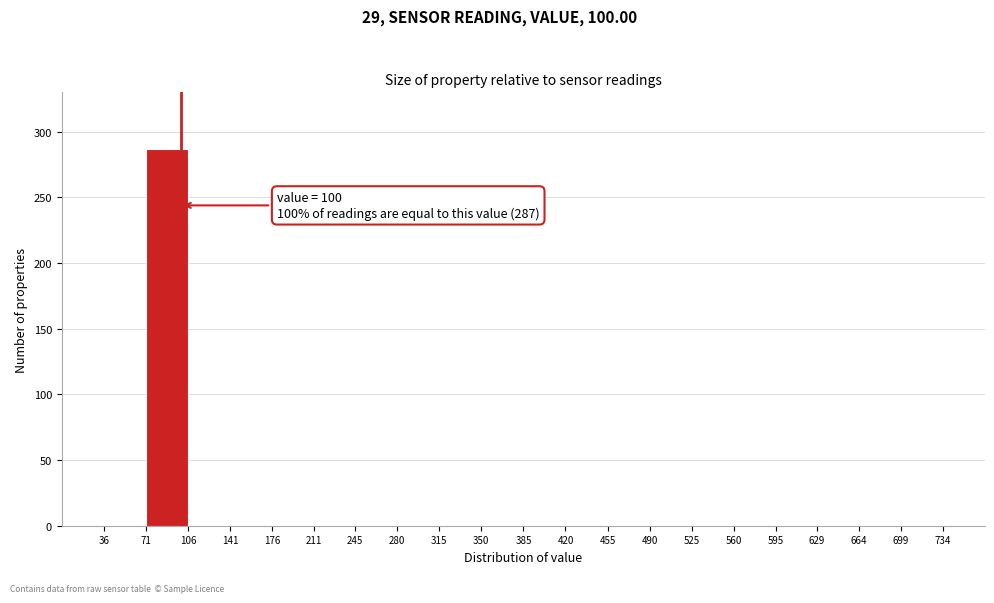

Over which range of the x-axis is the bar tallest?

71 to 106